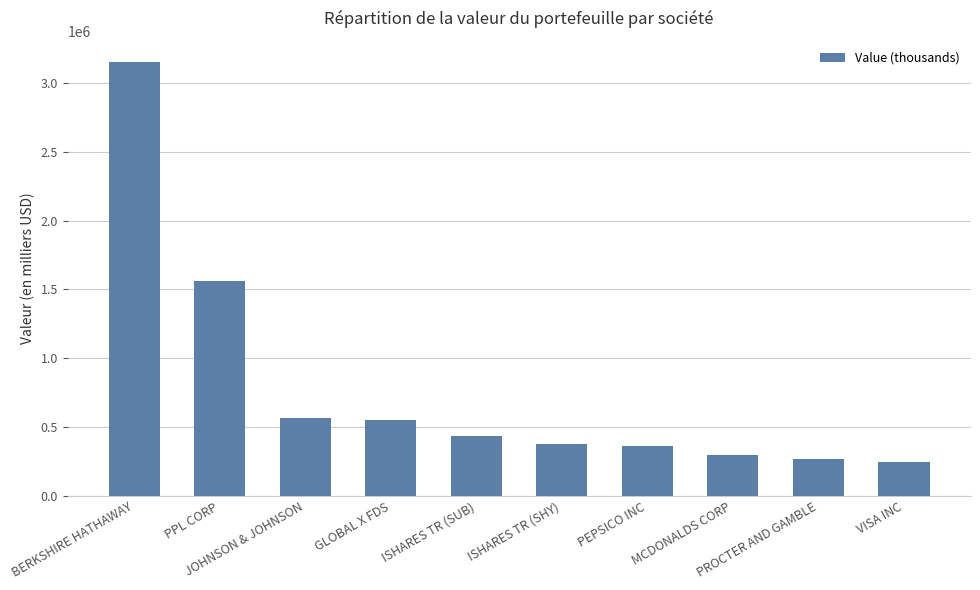

The value at MCDONALDS CORP is 295000. True or false?

True